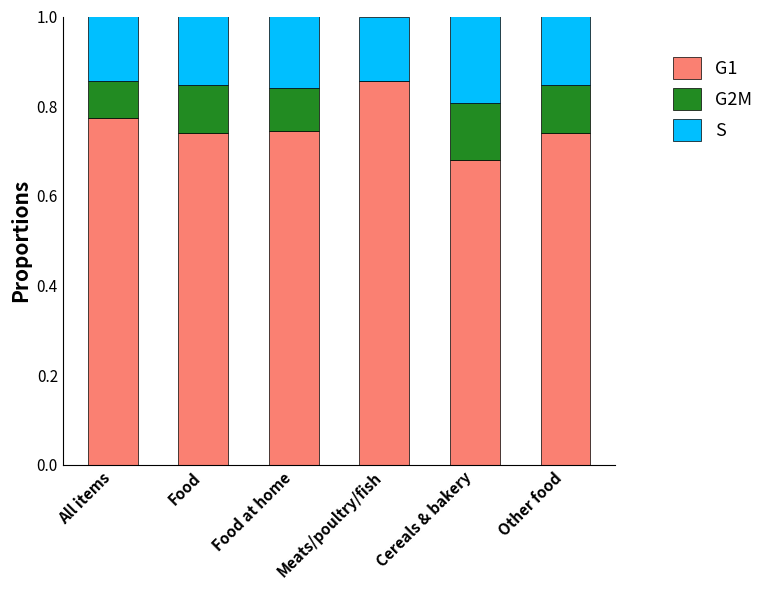

The G1 series shows 1.0 at All items. True or false?

False